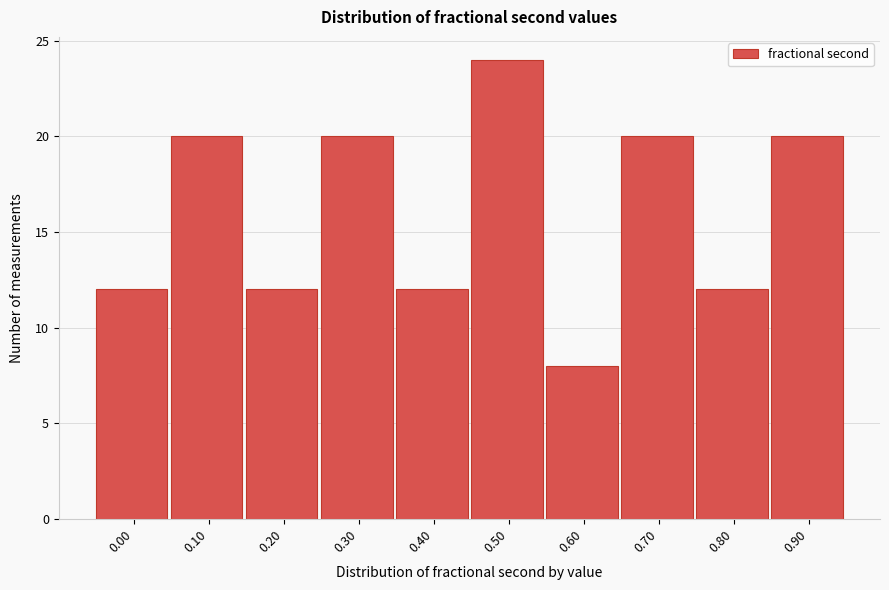

Reading left to right, extract all data points from this chart.

0.00=12	0.10=20	0.20=12	0.30=20	0.40=12	0.50=24	0.60=8	0.70=20	0.80=12	0.90=20